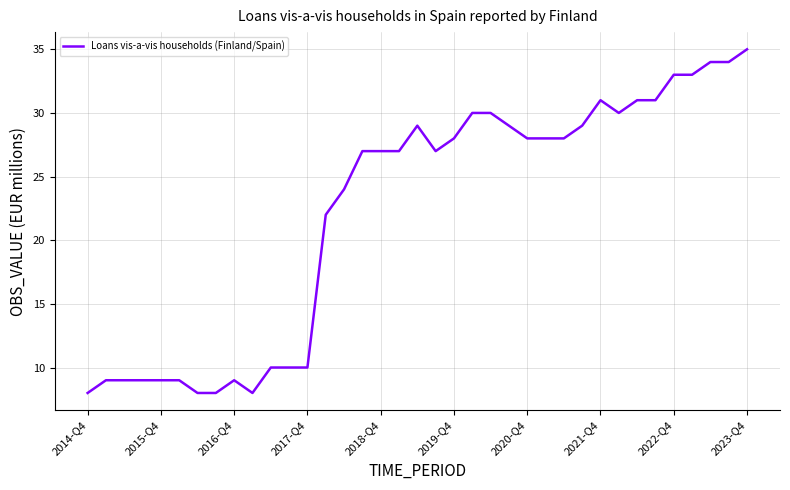

How many lines are shown in the chart?

1